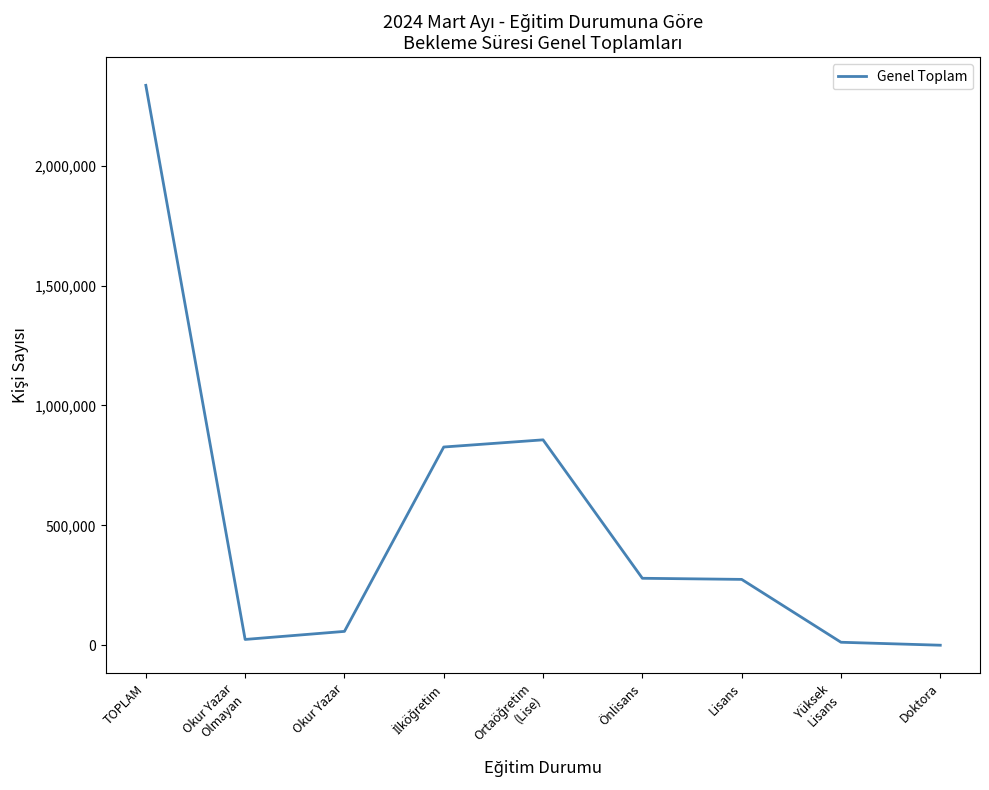

What is the maximum value shown in the chart?

2334580